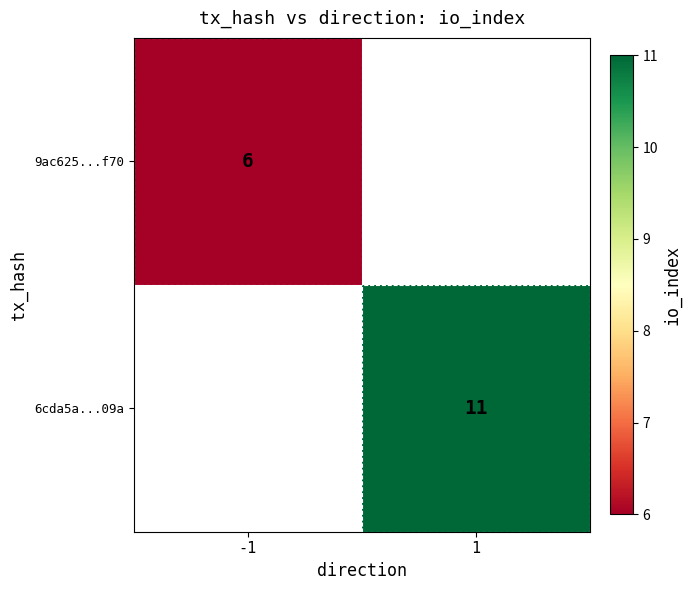

Is it true that 6cda5a...09a equals 11 at 1?

True